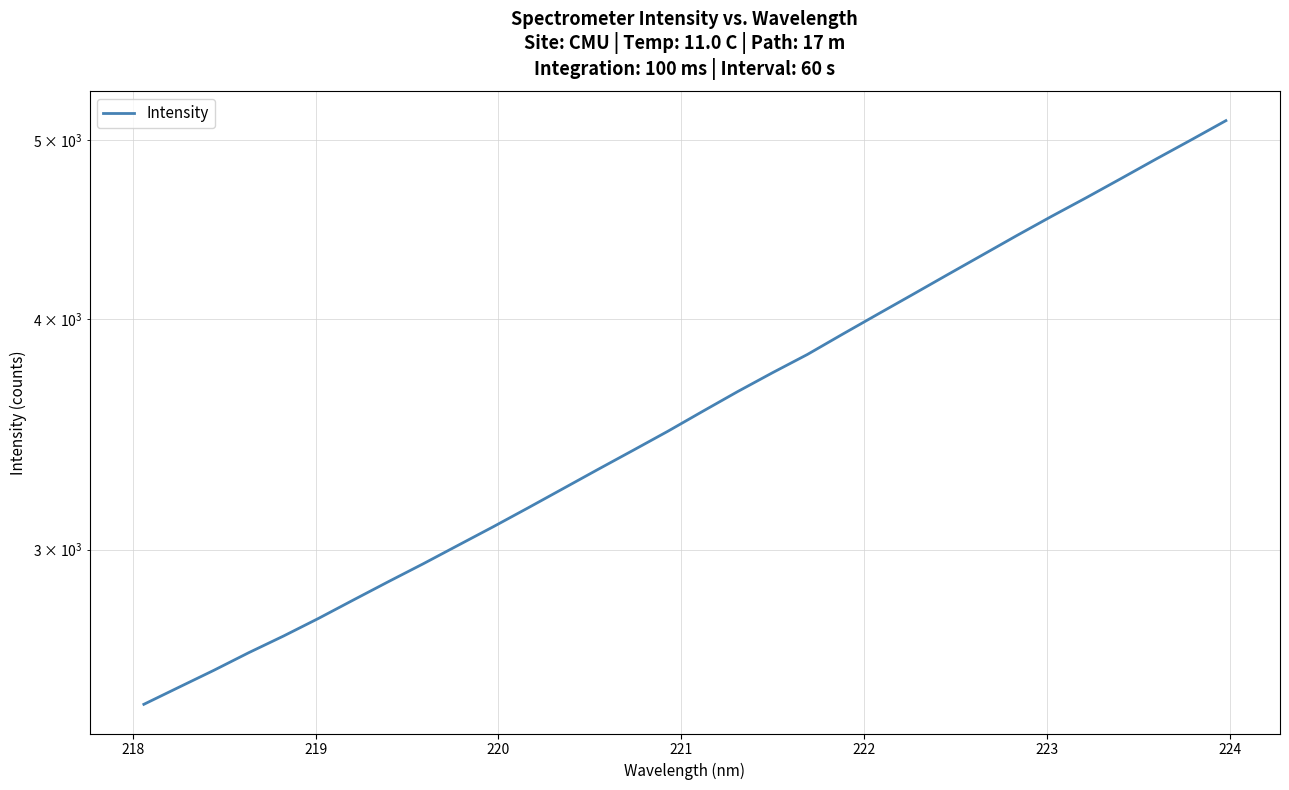

Does the chart display data point markers on the line(s)?

No